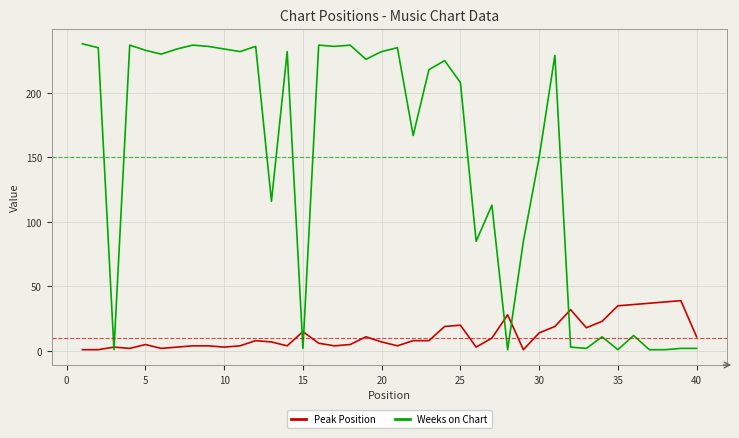

Which series has the widest spread of values?

Weeks on Chart